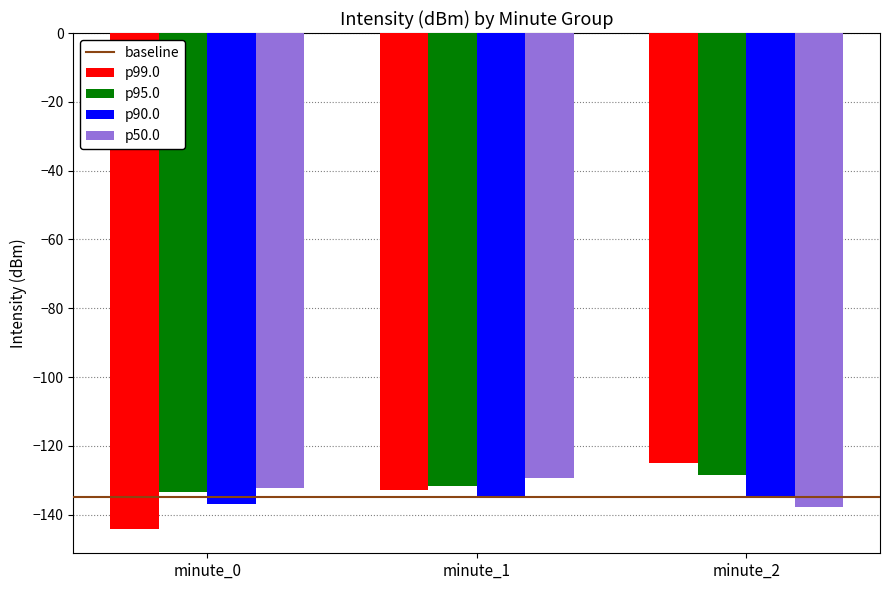

How many data points in p95.0 are less than -131?

2